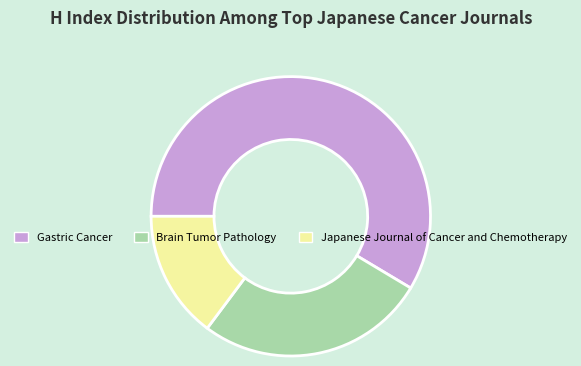

Combined, do Gastric Cancer and Brain Tumor Pathology account for over 50%?

Yes